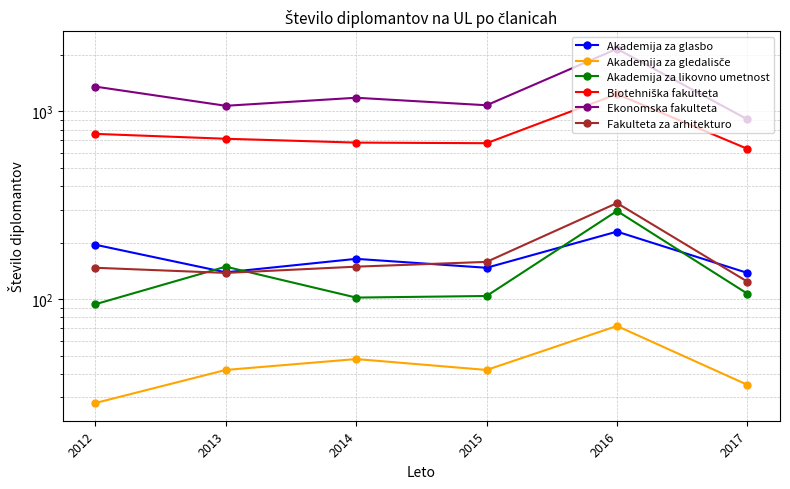

What is the total value across all series at 2013?

2254